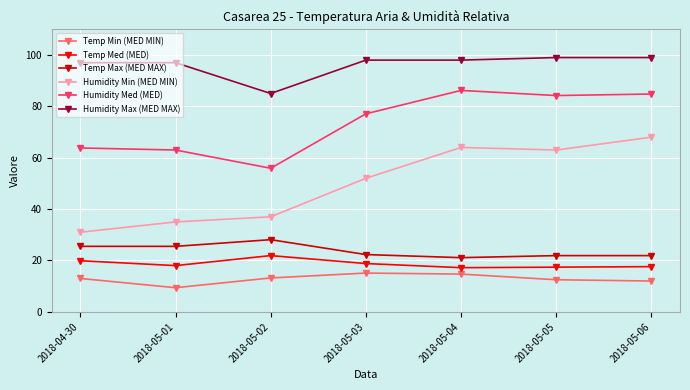

What is the label of the 1st point from the right?

2018-05-06